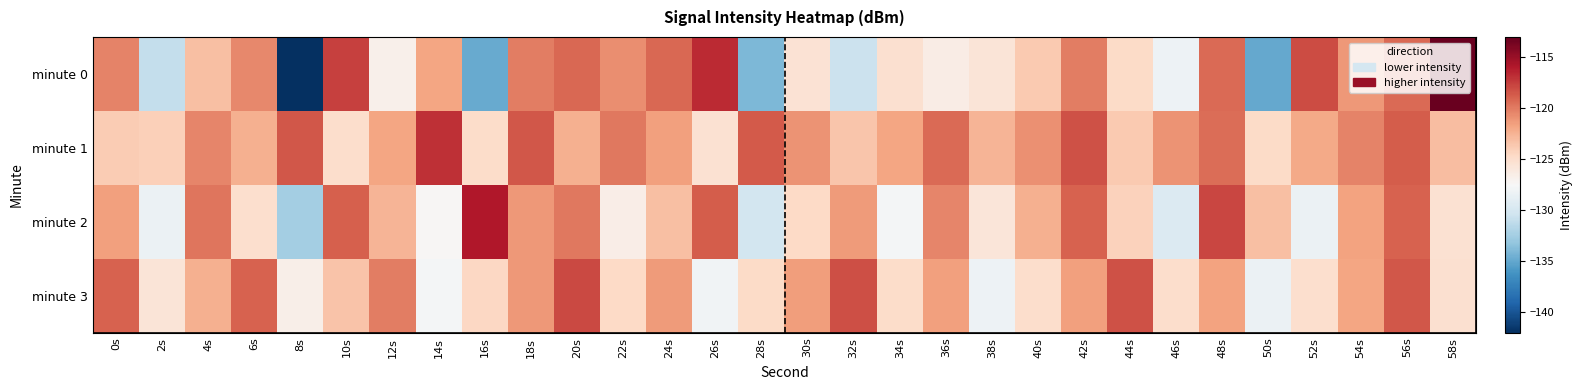

Which category has the lowest value across all series?

8s